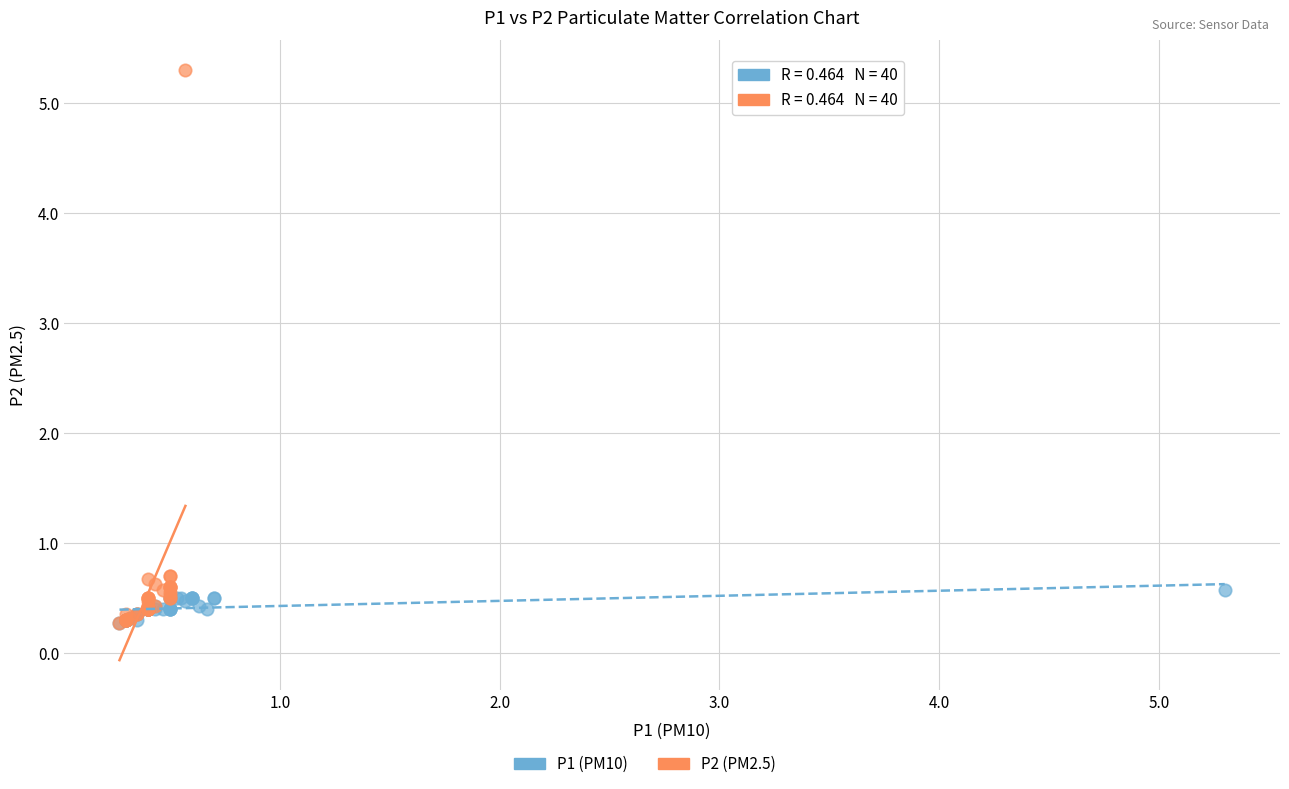

Which series has the widest spread of Y values?

P2 (PM2.5)